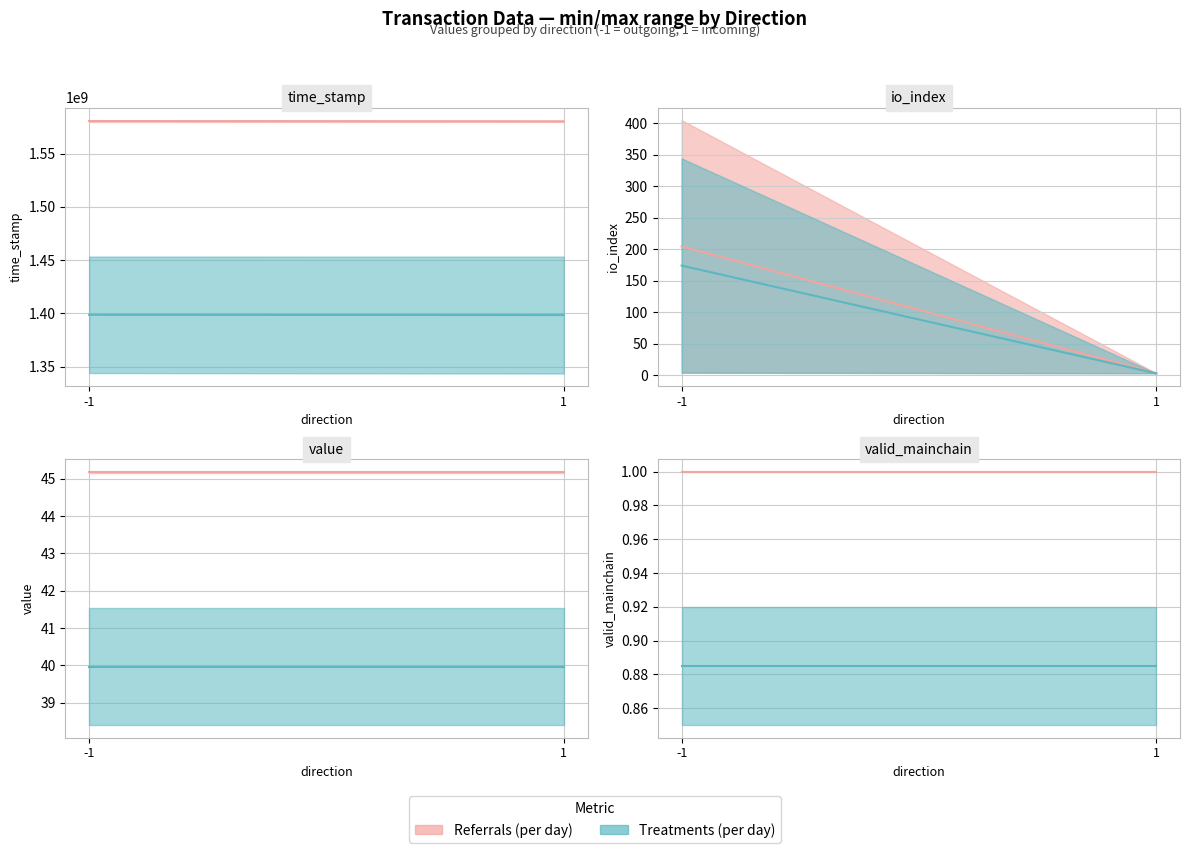

Where do value and io_index first cross each other?

-1 and 1